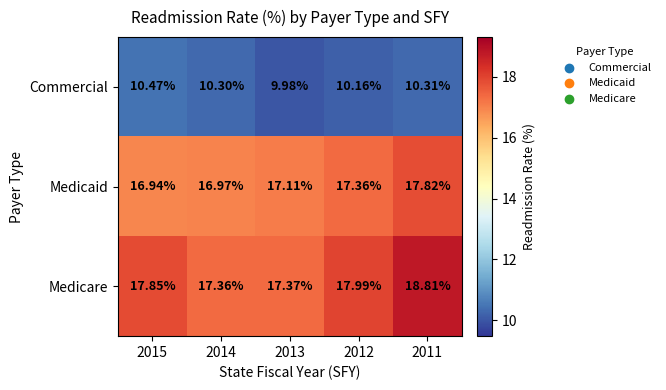

Rank the series at 2013 from highest to lowest value.

Medicare, Medicaid, Commercial